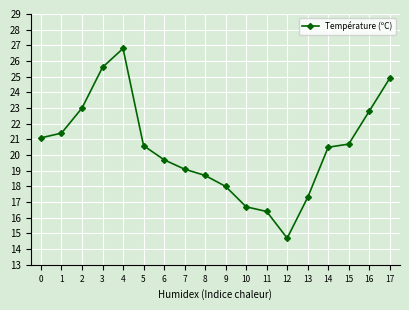

What is the difference between the second highest and minimum values?

10.9